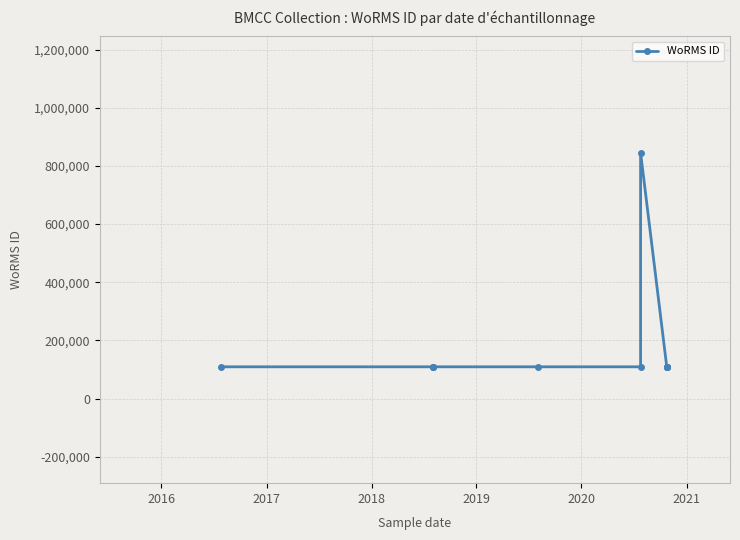

How many lines are shown in the chart?

1